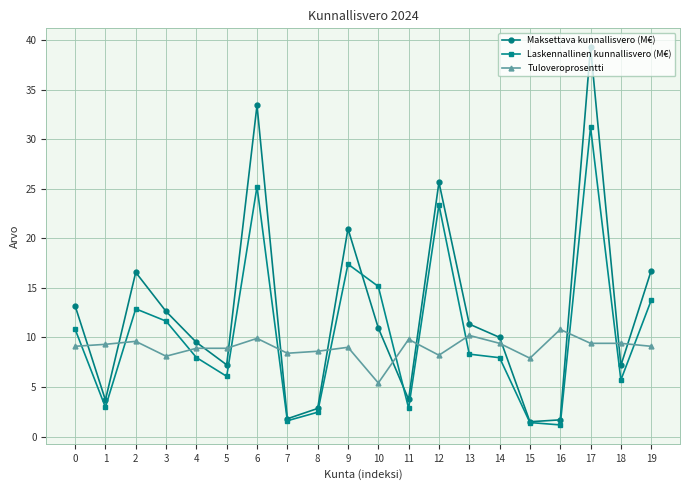

How many times do Maksettava kunnallisvero (M€) and Tuloveroprosentti cross each other?

12